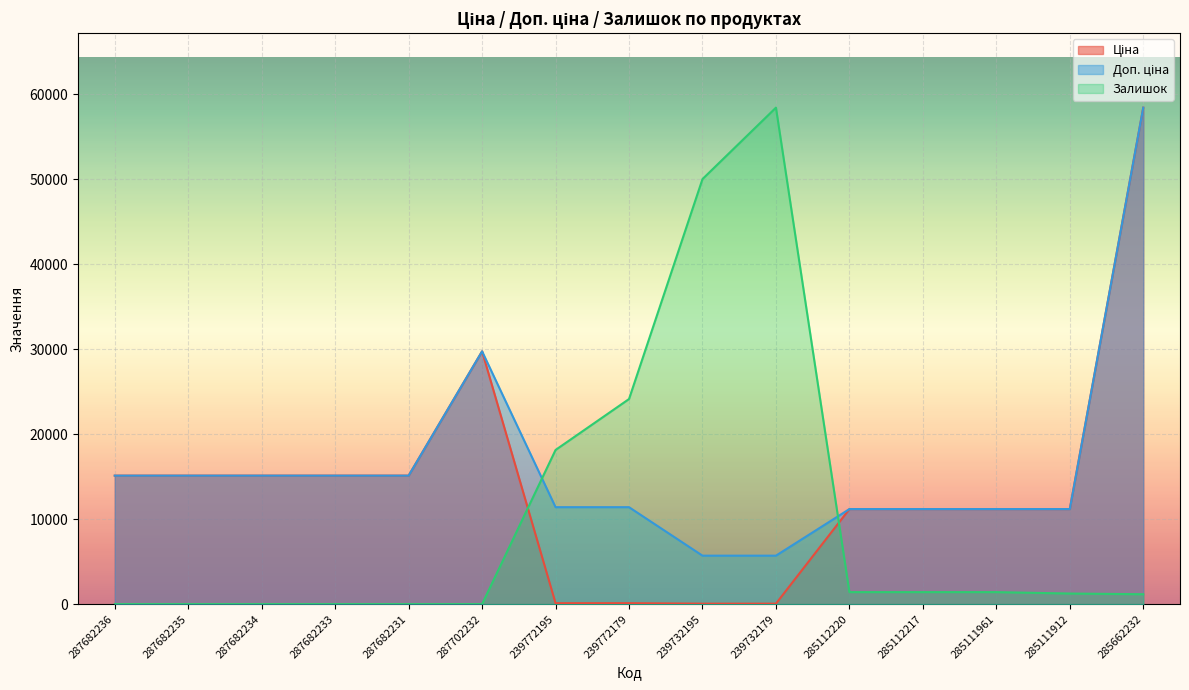

Reading right to left, what are all the values shown in this chart?

Ціна: 285662232=58426.5	285111912=11188.2	285111961=11188.2	285112217=11188.2	285112220=11188.2	239732179=57.0	239732195=57.0	239772179=114.1	239772195=114.1	287702232=29747.2	287682231=15120.0	287682233=15120.0	287682234=15120.0	287682235=15120.0	287682236=15120.0
Доп. ціна: 285662232=58426.5	285111912=11188.2	285111961=11188.2	285112217=11188.2	285112220=11188.2	239732179=5705.0	239732195=5705.0	239772179=11410.0	239772195=11410.0	287702232=29747.2	287682231=15120.0	287682233=15120.0	287682234=15120.0	287682235=15120.0	287682236=15120.0
Залишок: 285662232=1165.2	285111912=1248.4	285111961=1414.9	285112217=1414.9	285112220=1414.9	239732179=58426.5	239732195=50020.4	239772179=24136.3	239772195=18143.9	287702232=0.0	287682231=0.0	287682233=0.0	287682234=0.0	287682235=0.0	287682236=0.0